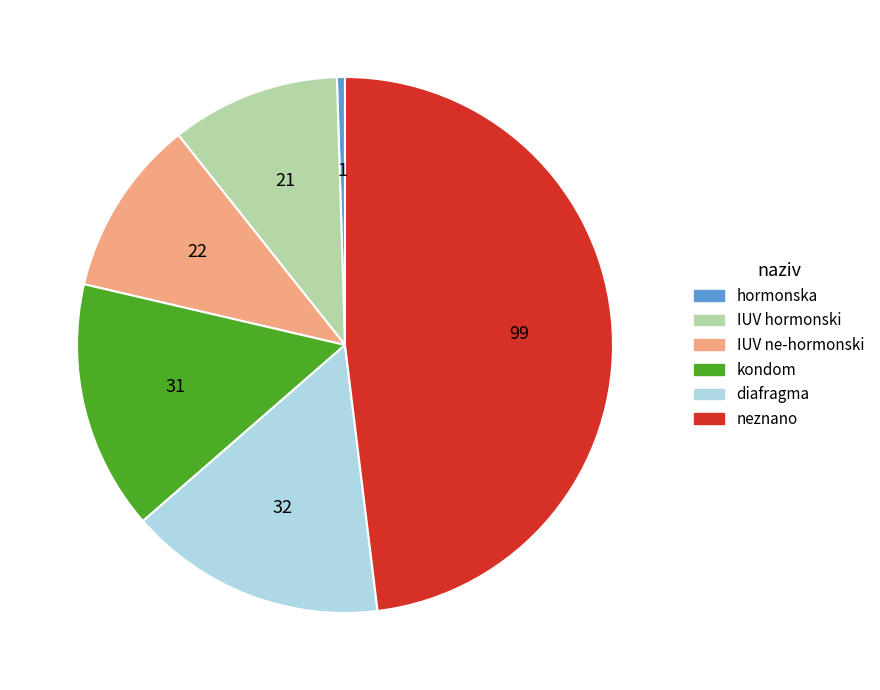

What is the ratio of the value at neznano to the value at IUV hormonski?

4.7